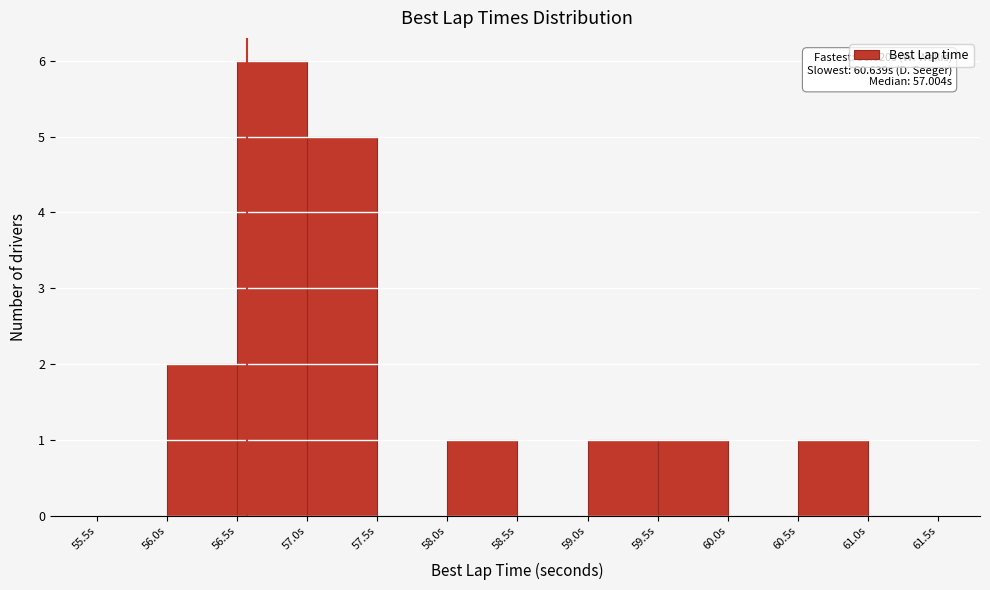

Which range on the x-axis has the tallest bar?

56.5 to 57.0